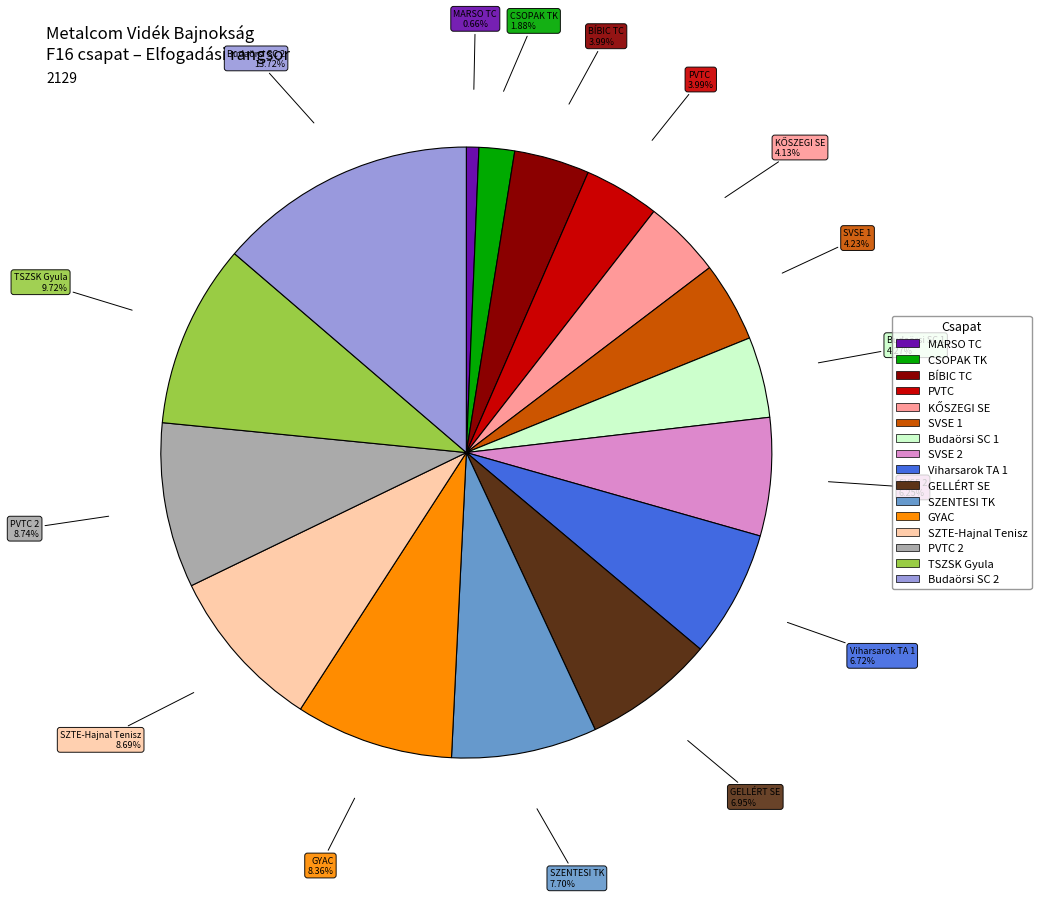

Is there any slice that represents more than half of the pie?

No